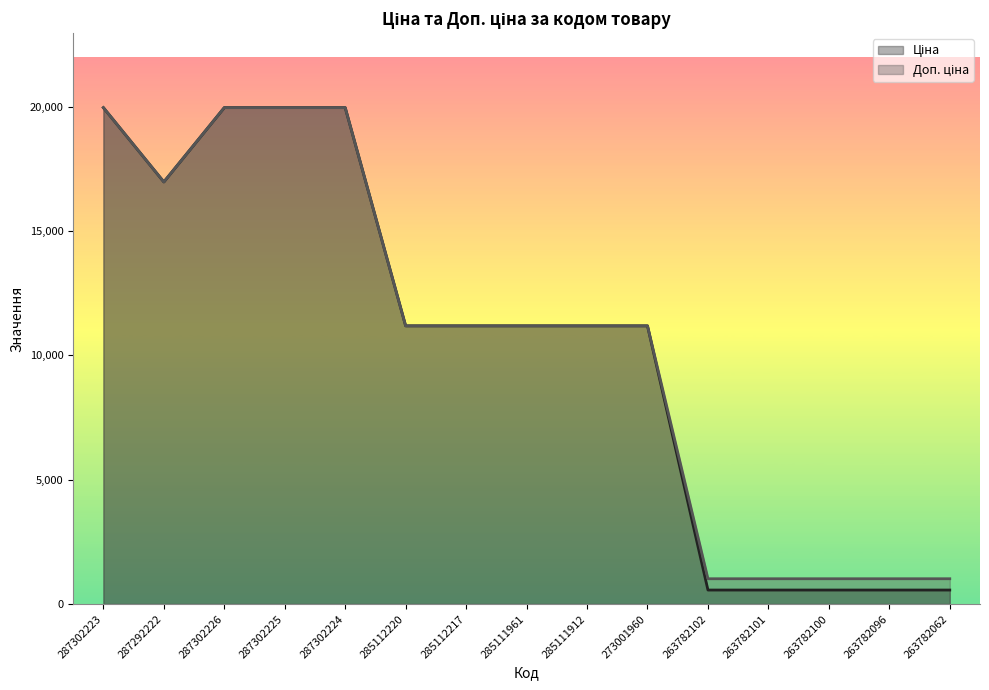

What are all the series names shown in the legend?

Ціна, Доп. ціна